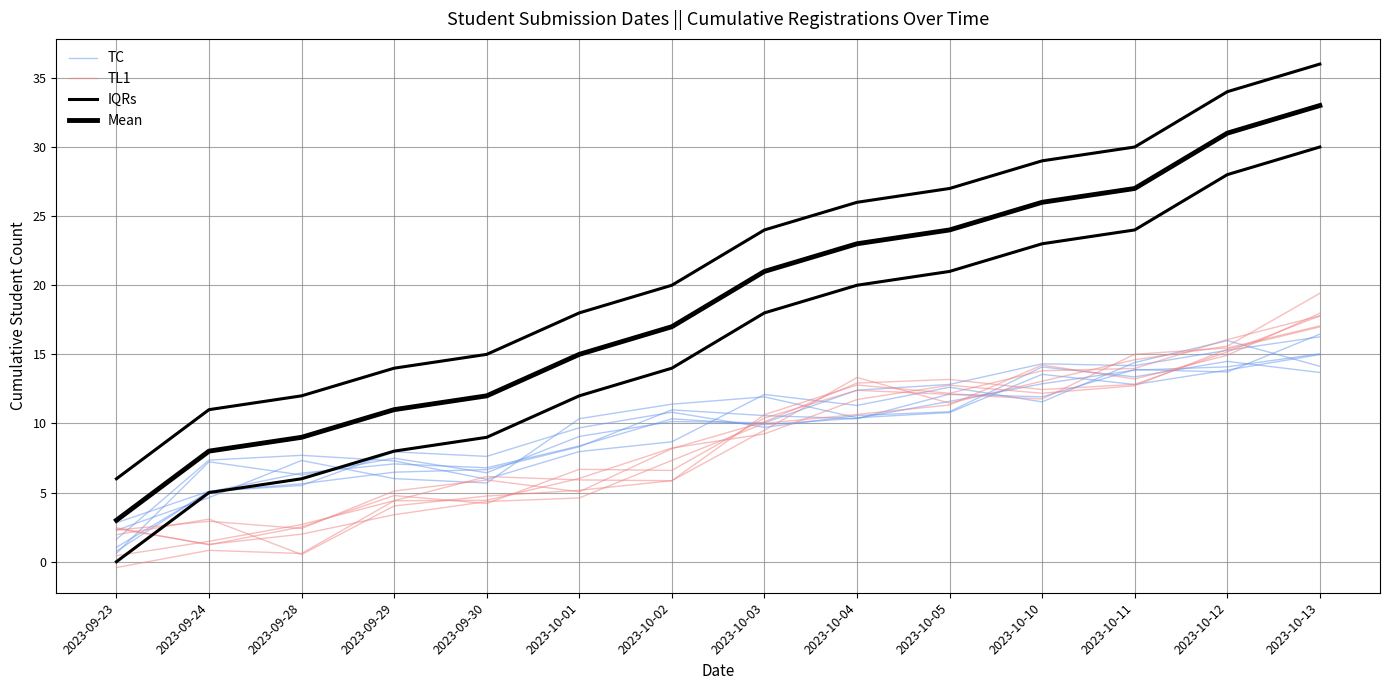

Which series has the largest total across all categories?

IQRs